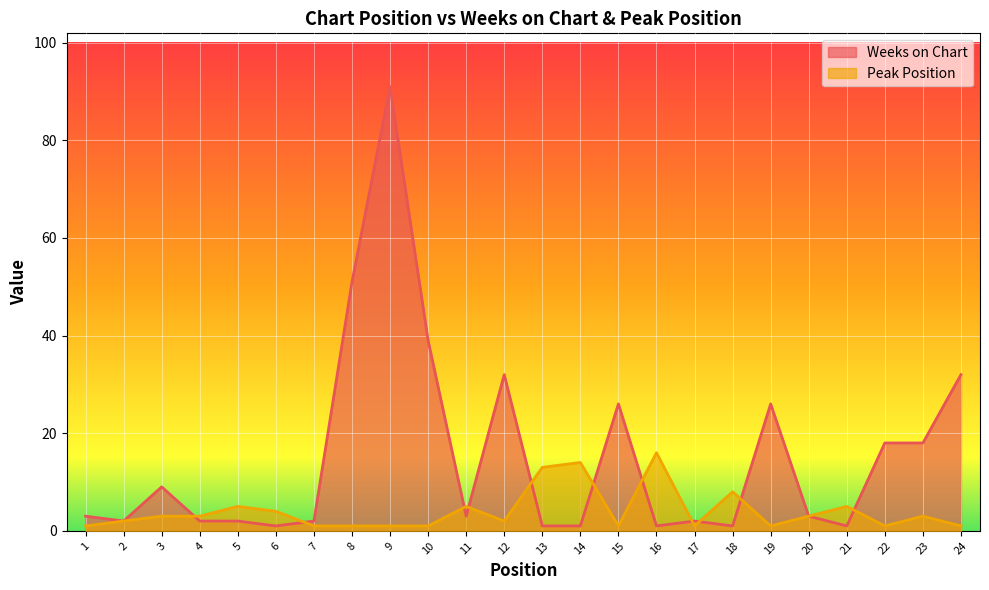

Rank the series at 16 from lowest to highest value.

Weeks on Chart, Peak Position